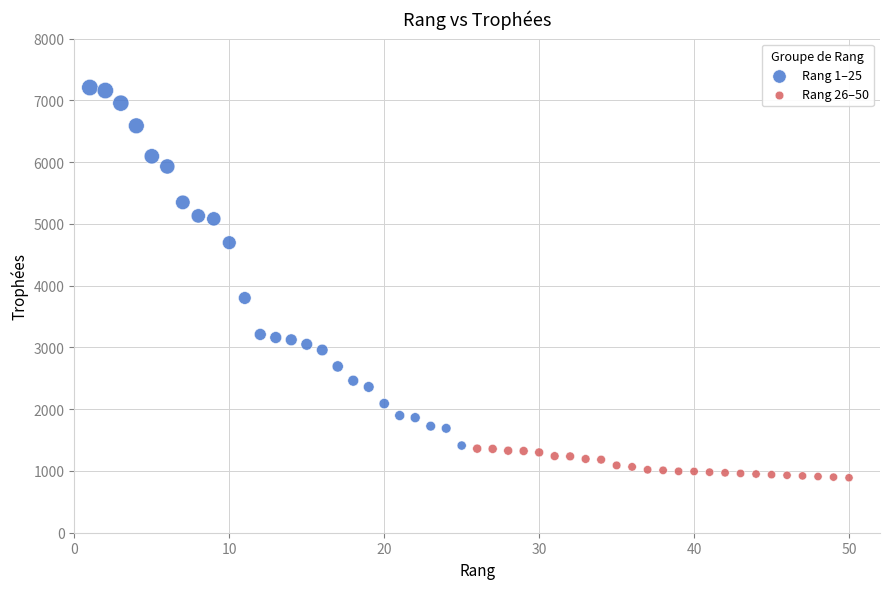

Which series has the largest Y range (max minus min)?

Rang 1–25